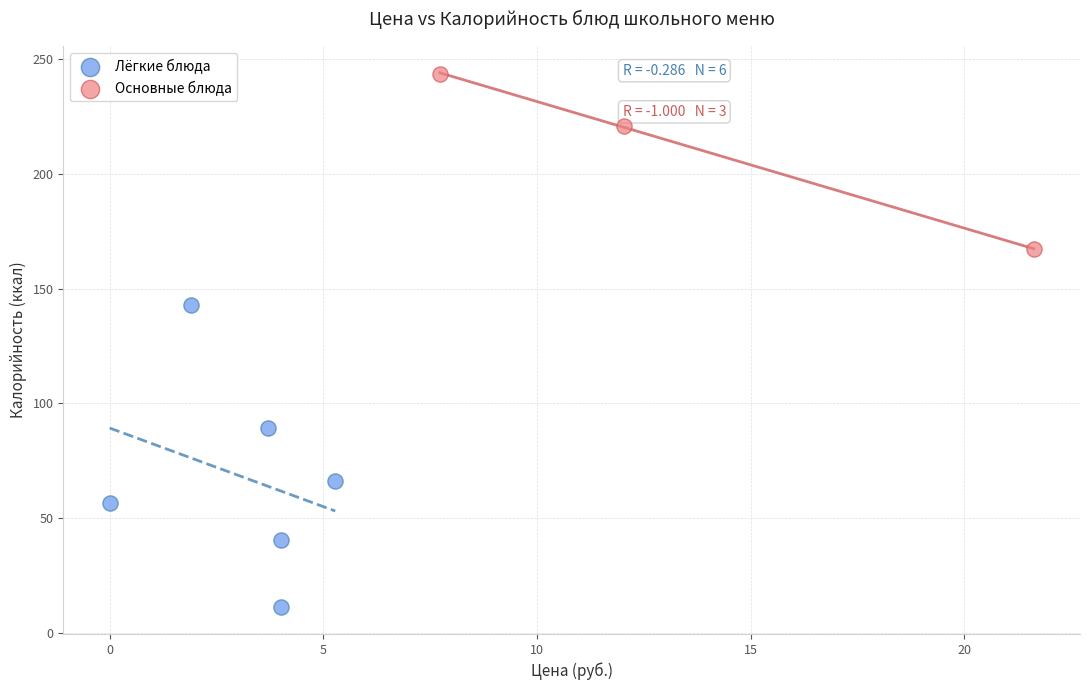

What are all the series names shown in the legend?

Лёгкие блюда, Основные блюда